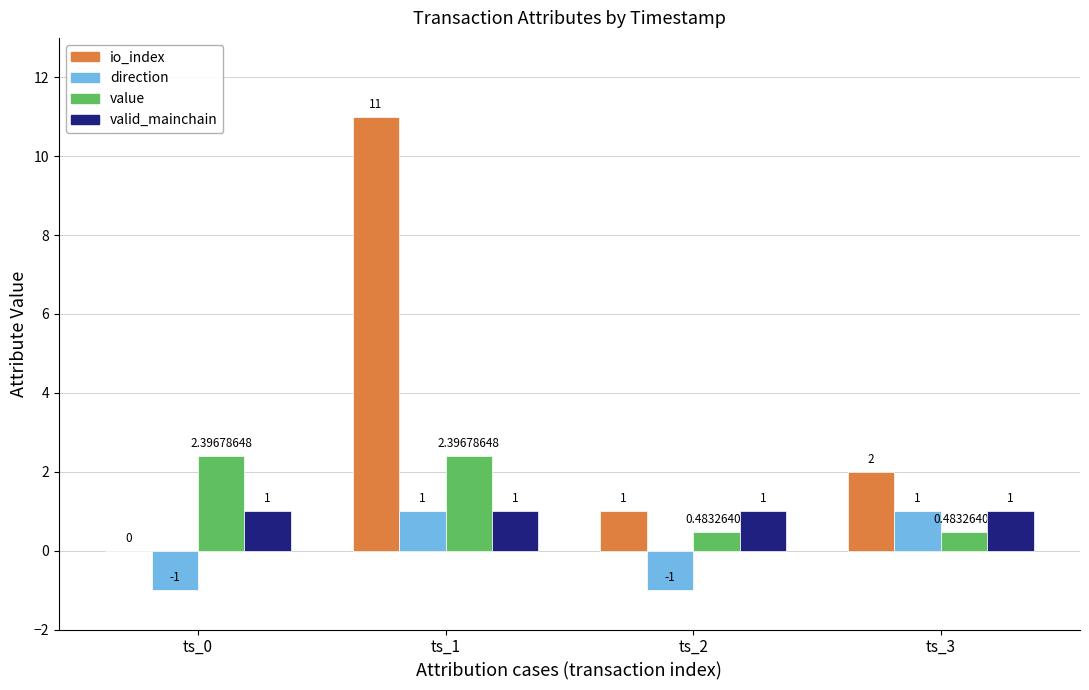

How many groups of bars are there?

4